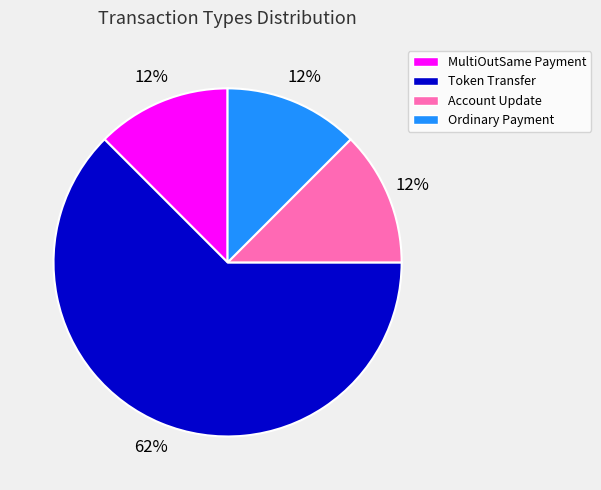

To the nearest percent, what is the average slice percentage?

25%